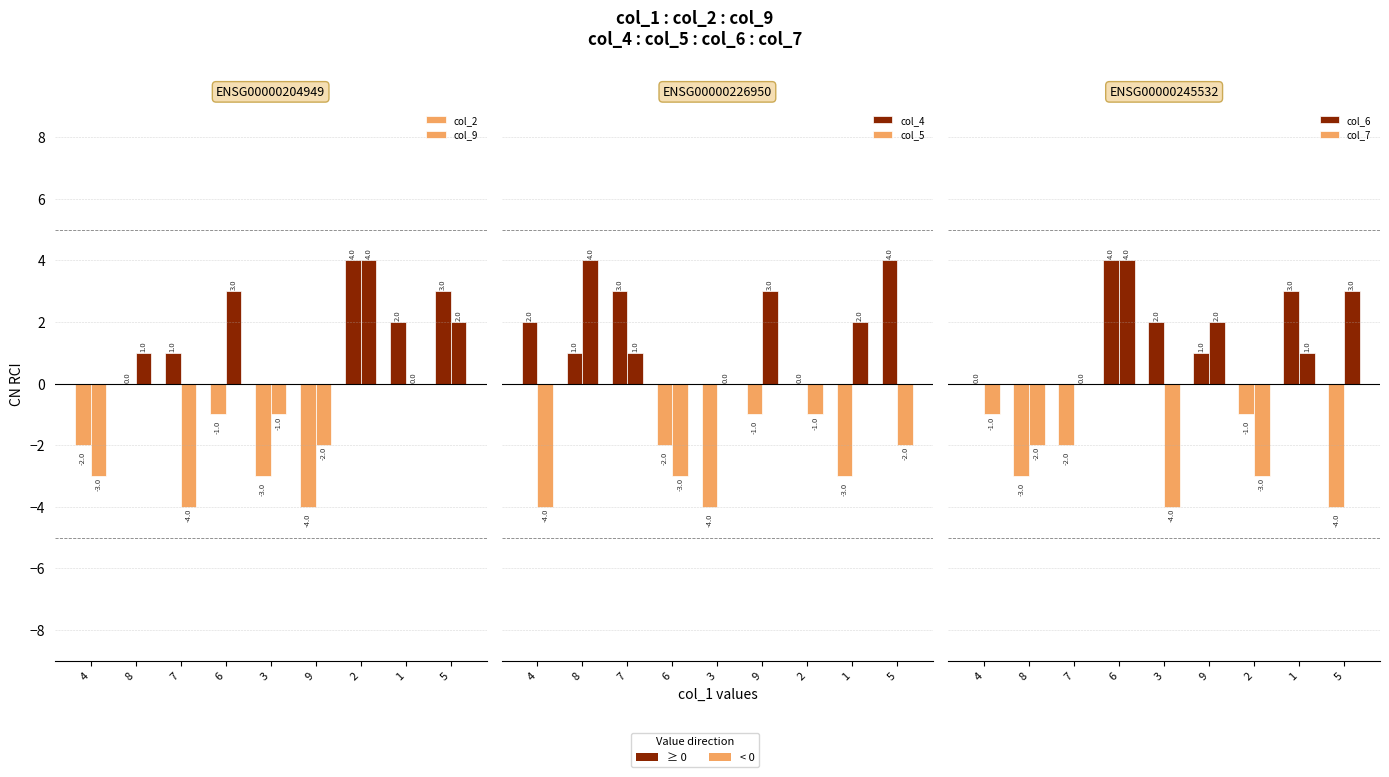

What is the label of the 1st bar from the right?

5